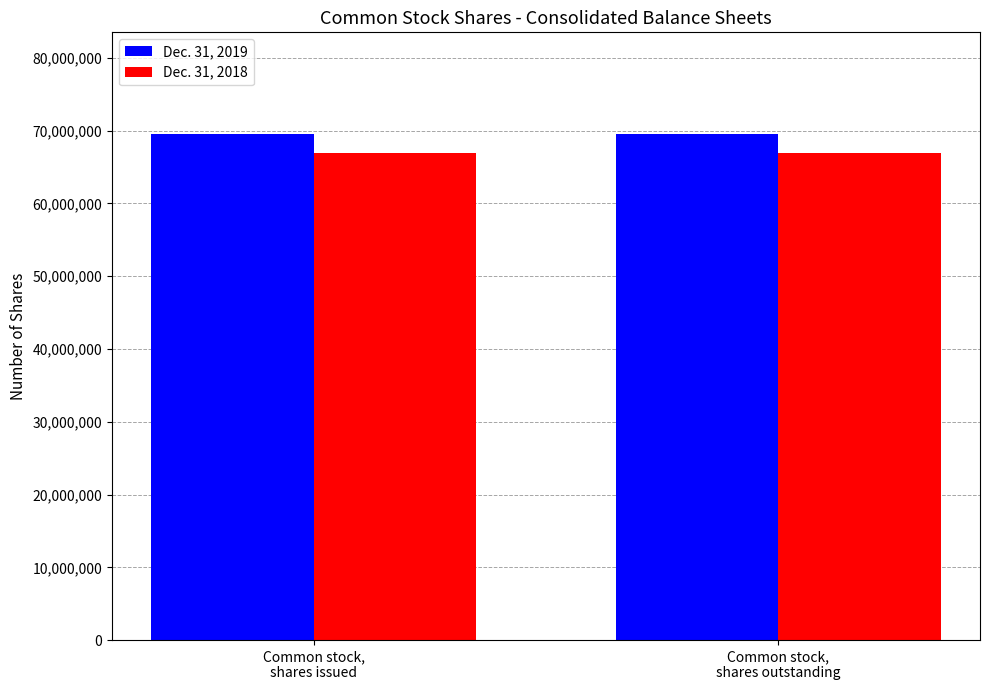

What is the greatest value displayed?

69586764